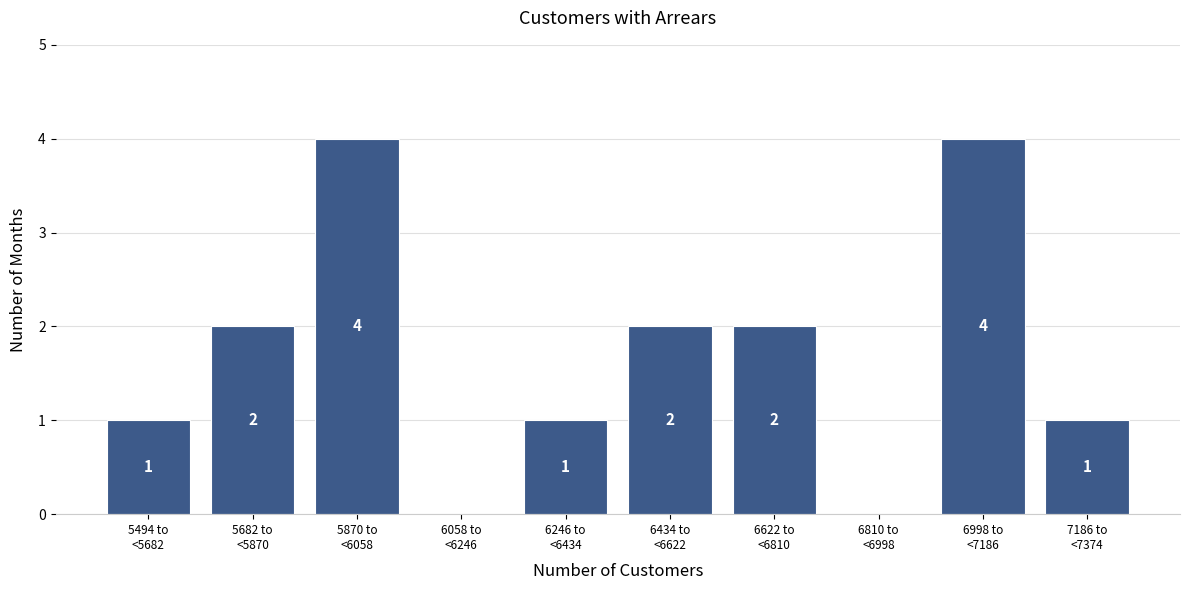

What is the greatest value displayed?

4